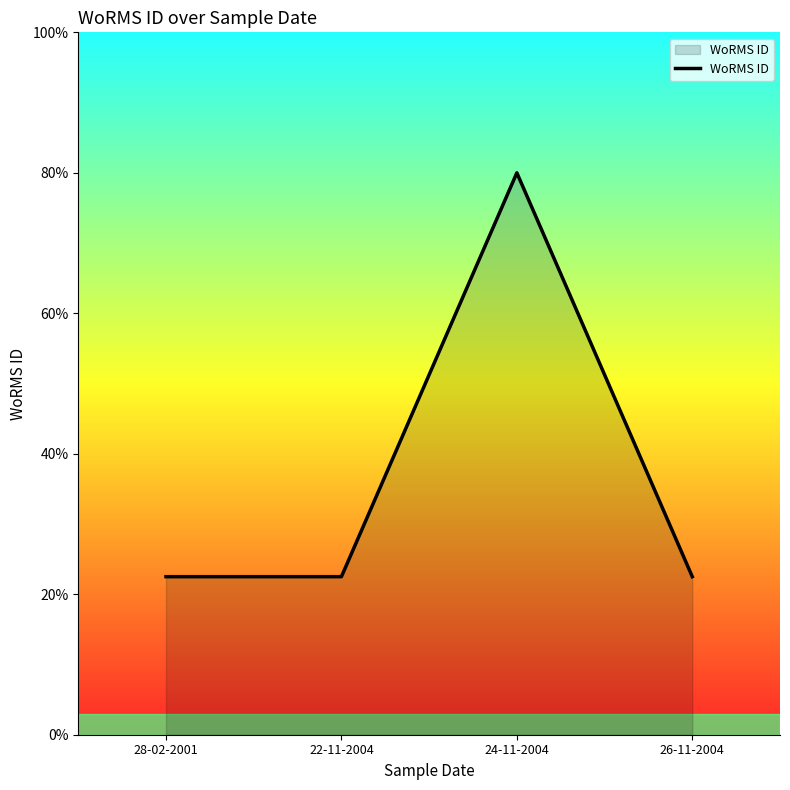

Does the chart display data point markers on the line(s)?

No